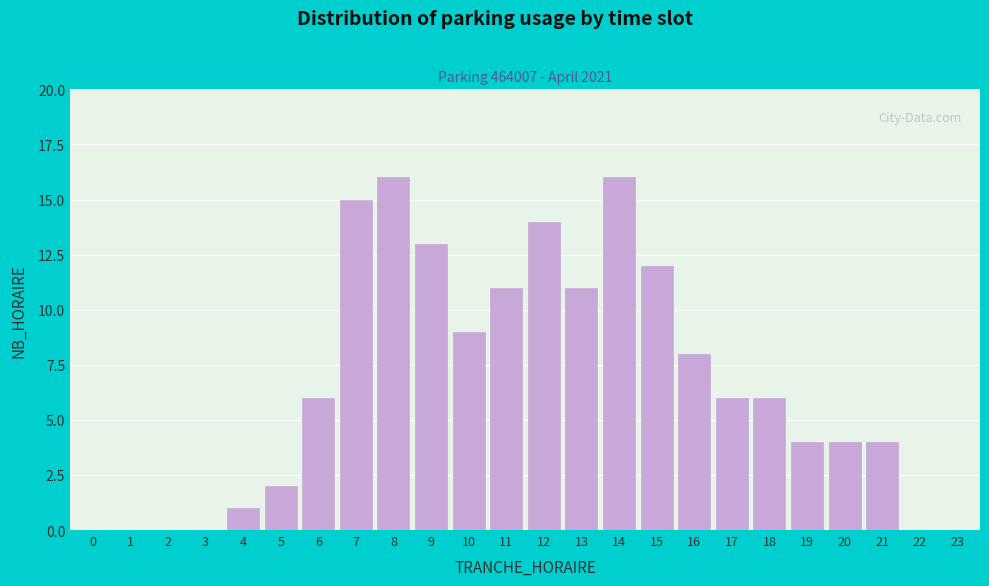

Reading left to right, what are all the values shown in this chart?

0=0	1=0	2=0	3=0	4=1	5=2	6=6	7=15	8=16	9=13	10=9	11=11	12=14	13=11	14=16	15=12	16=8	17=6	18=6	19=4	20=4	21=4	22=0	23=0